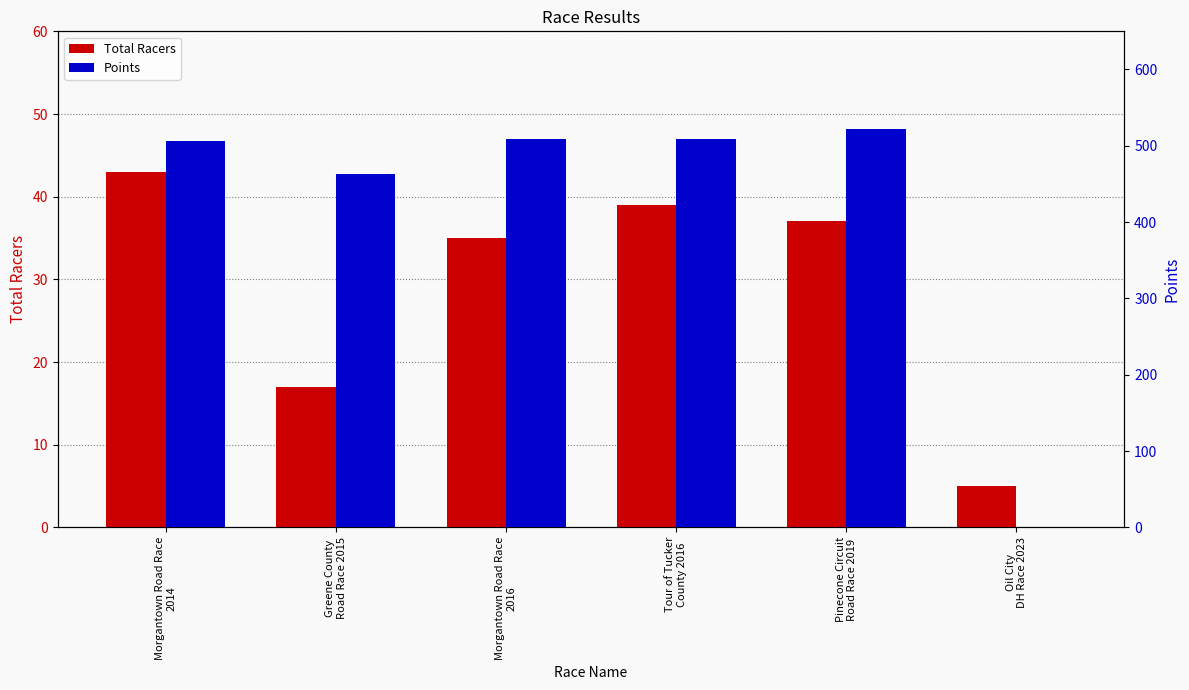

Where does the Points series first go above 508?

Morgantown Road Race
2016